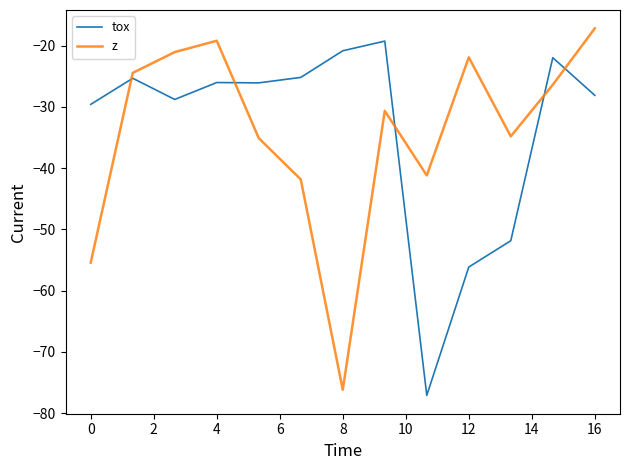

What is the maximum value for z?

-17.2